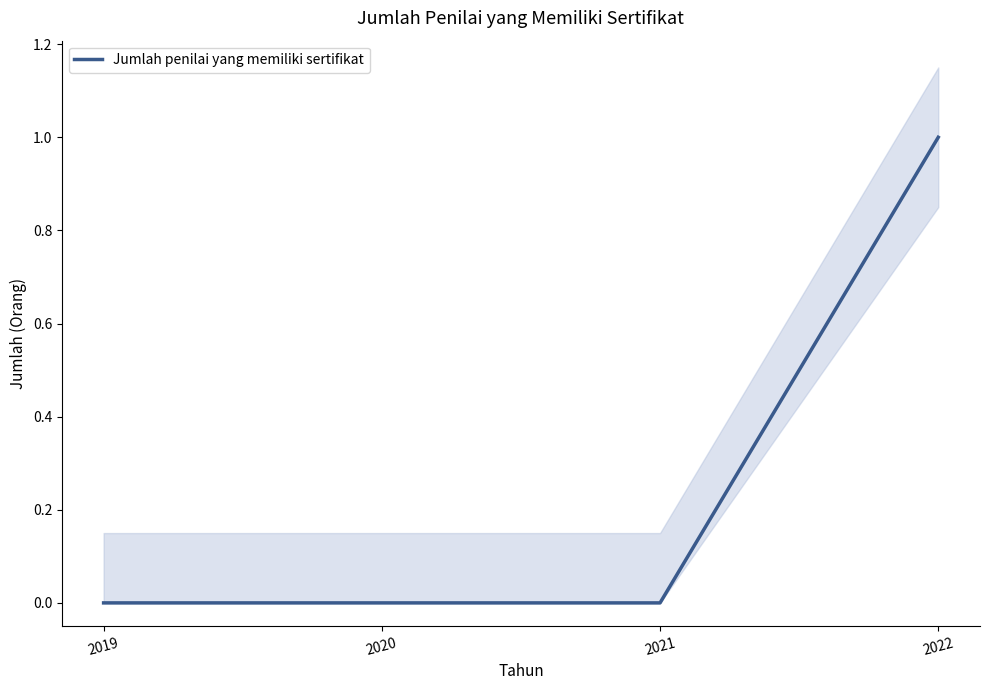

What is the sum of all values?

1